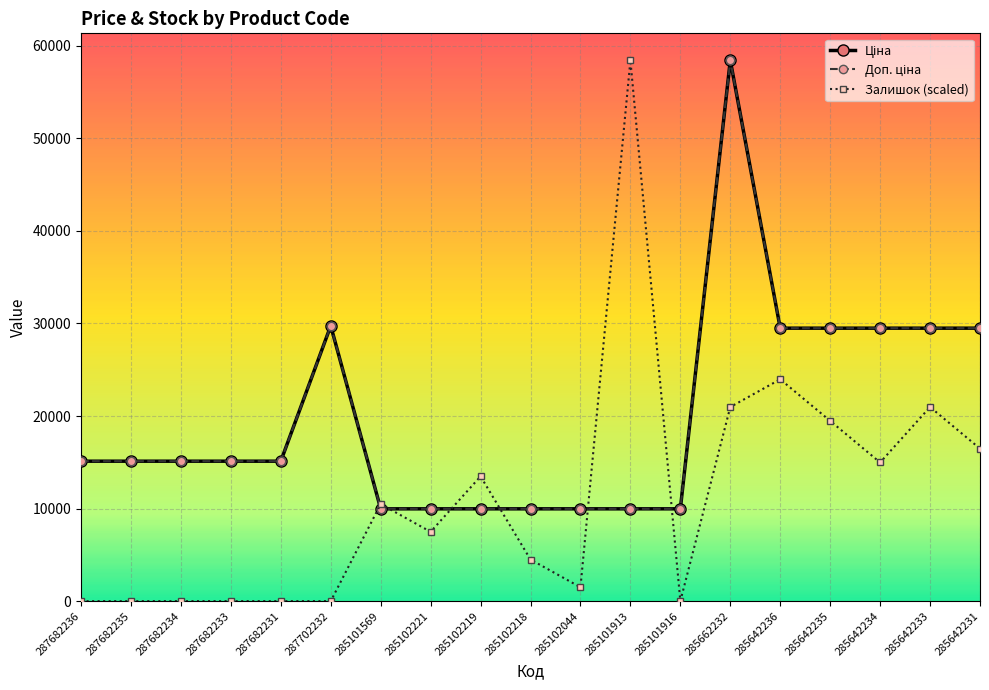

What is the sum of the Доп. ціна values at 285642236 and 285662232?

87918.0